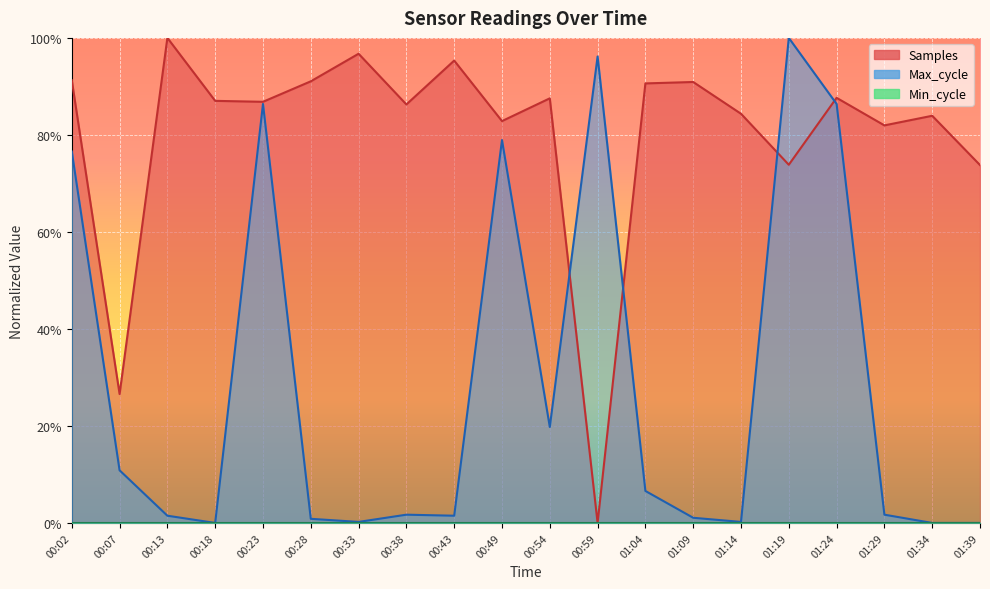

What is the sum of all Samples values?

16.0